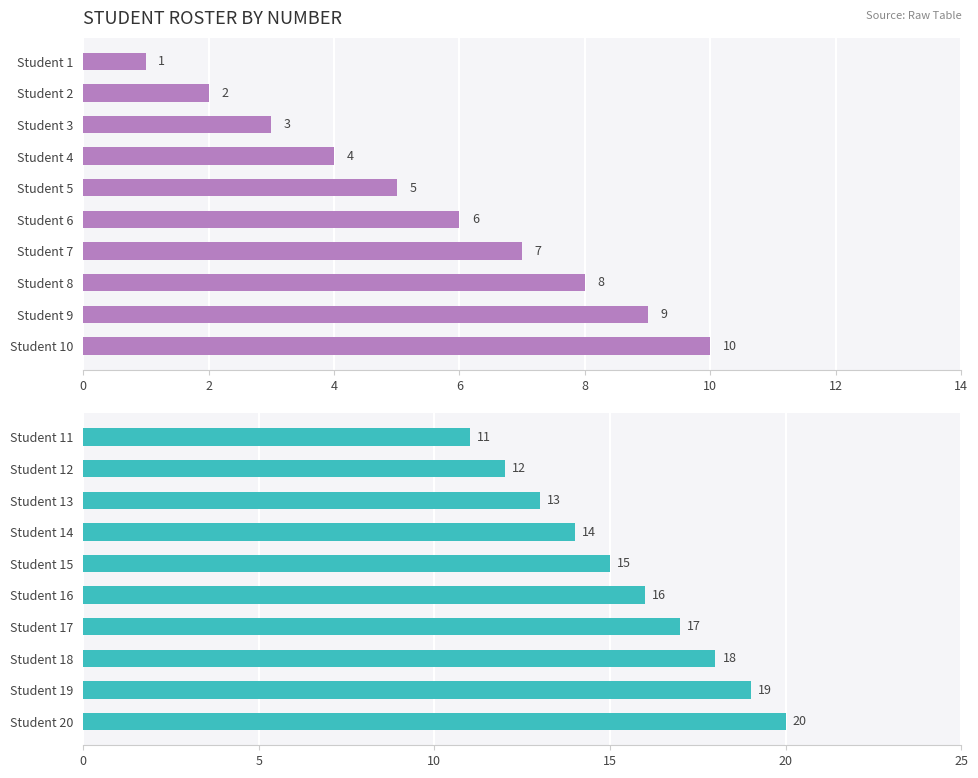

What is the value of the Student No. (11-20) bar at the 5th from the left?

15